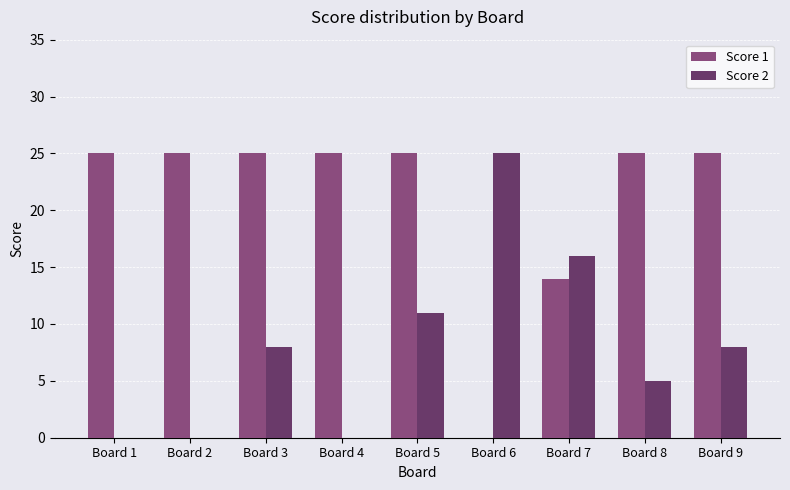

Which series changed the most between Board 6 and Board 8?

Score 1